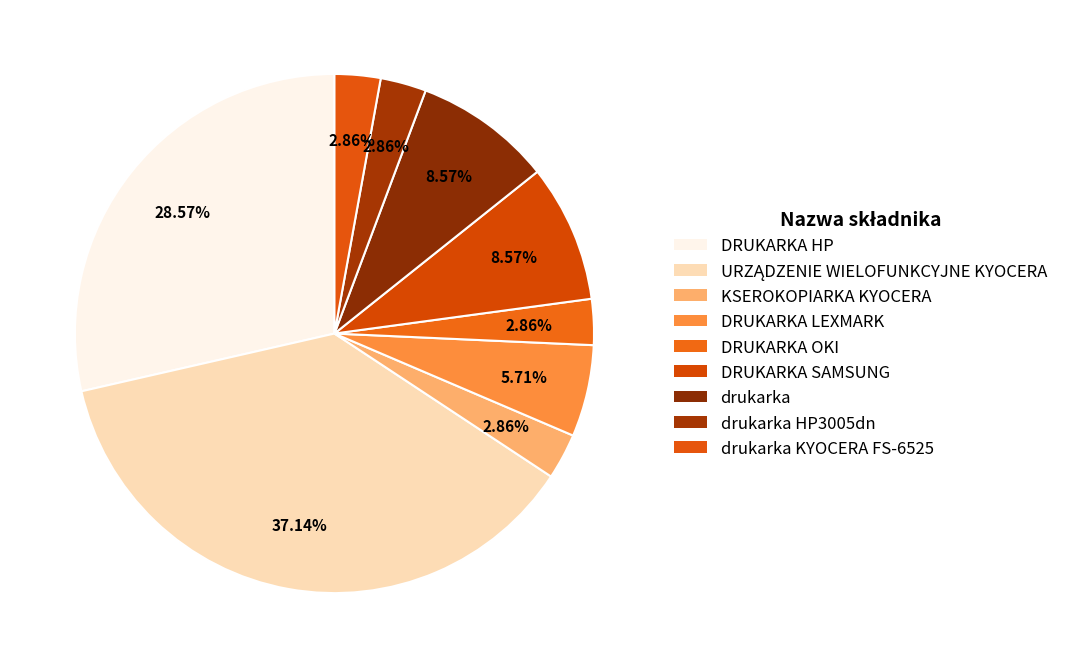

How many segments does this pie chart have?

9